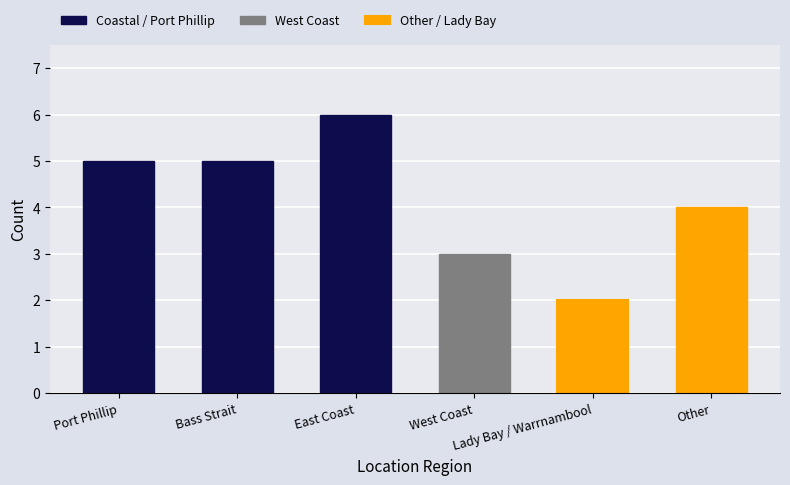

What is the difference between the maximum and second lowest values?

3